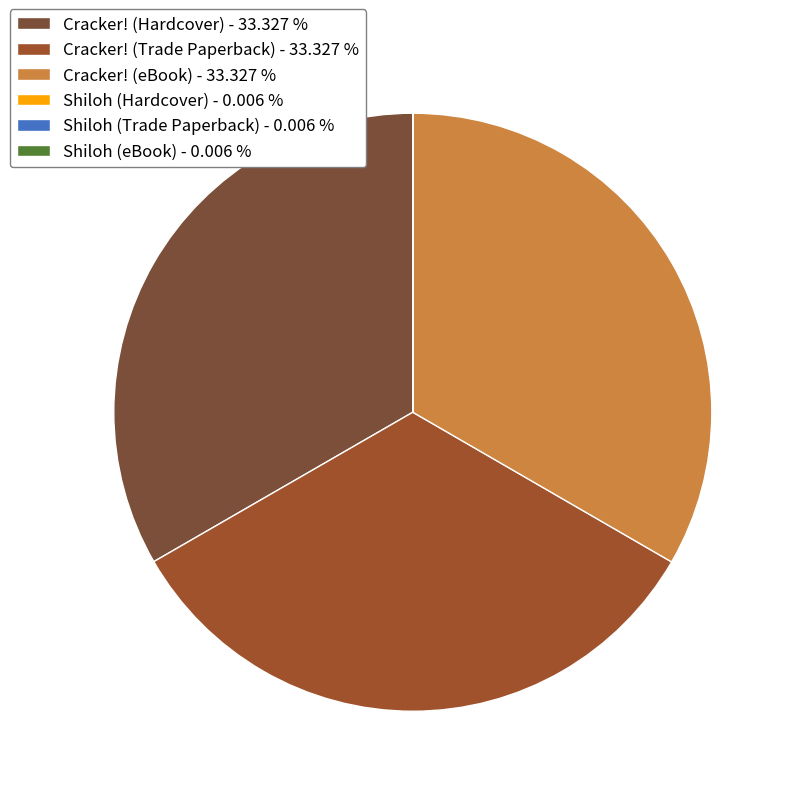

Is Shiloh (Hardcover) the majority of the pie?

No